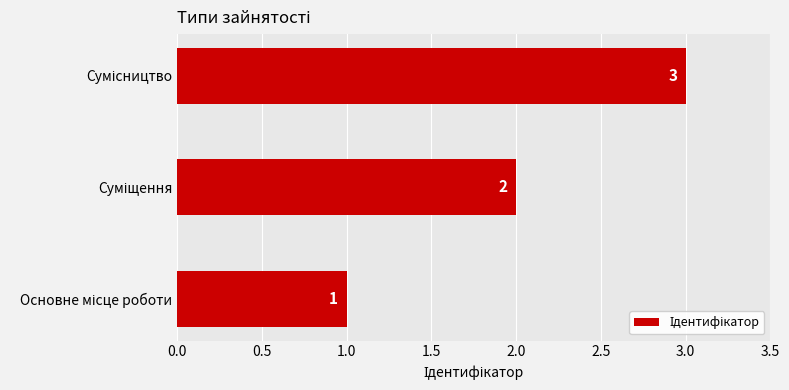

What is the greatest value displayed?

3